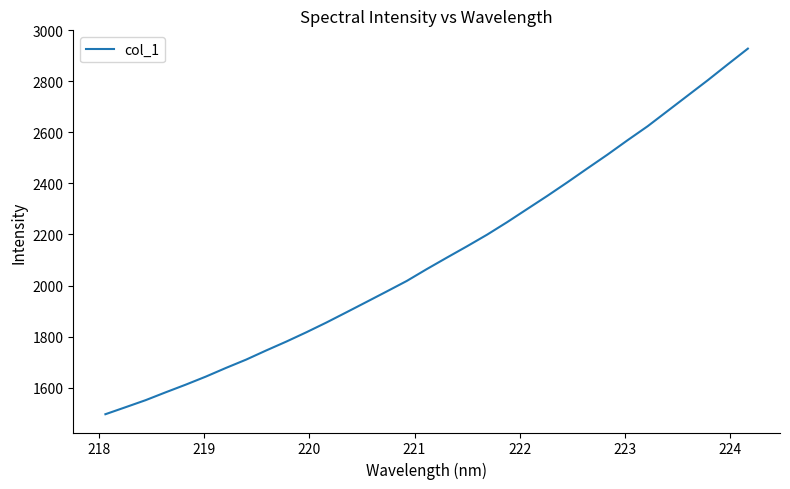

Reading left to right, what are all the values shown in this chart?

1495.6	1523.0	1550.7	1581.6	1611.6	1643.2	1677.1	1709.6	1745.5	1780.2	1816.8	1855.1	1895.3	1935.9	1976.7	2018.0	2064.5	2109.5	2153.7	2199.3	2248.4	2299.9	2351.2	2404.4	2459.0	2513.0	2569.4	2624.1	2684.3	2744.4	2804.5	2866.9	2928.4